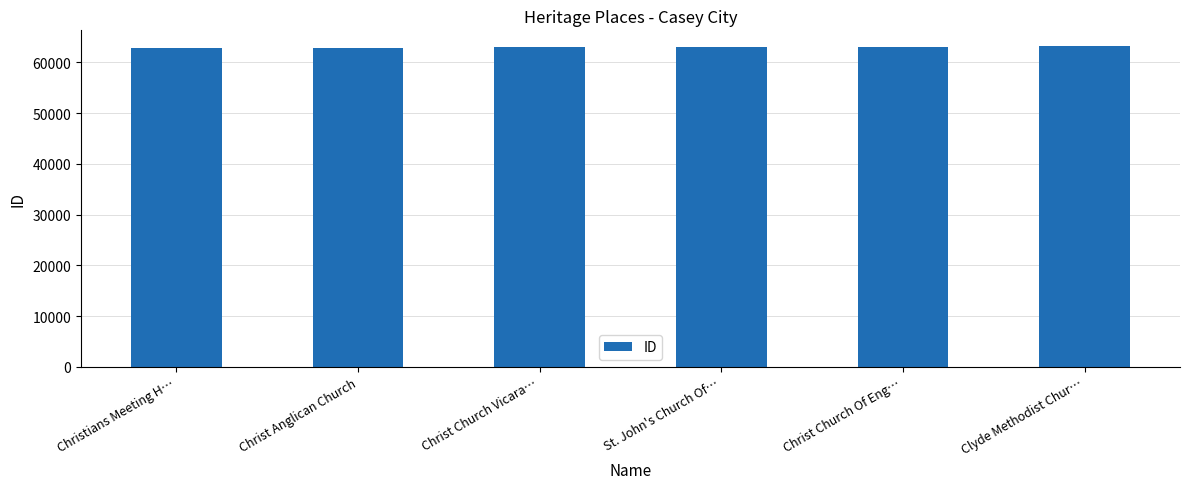

What is the label of the 4th bar from the left?

St. John's Church Of…